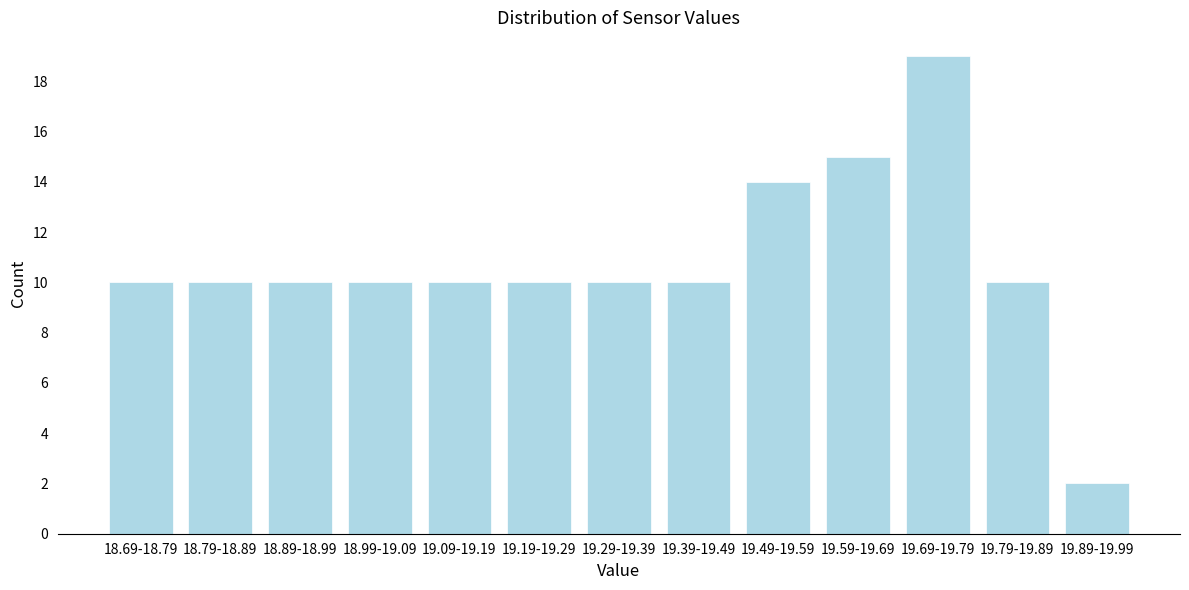

Reading left to right, list all the values displayed in this chart.

18.69-18.79=10	18.79-18.89=10	18.89-18.99=10	18.99-19.09=10	19.09-19.19=10	19.19-19.29=10	19.29-19.39=10	19.39-19.49=10	19.49-19.59=14	19.59-19.69=15	19.69-19.79=19	19.79-19.89=10	19.89-19.99=2